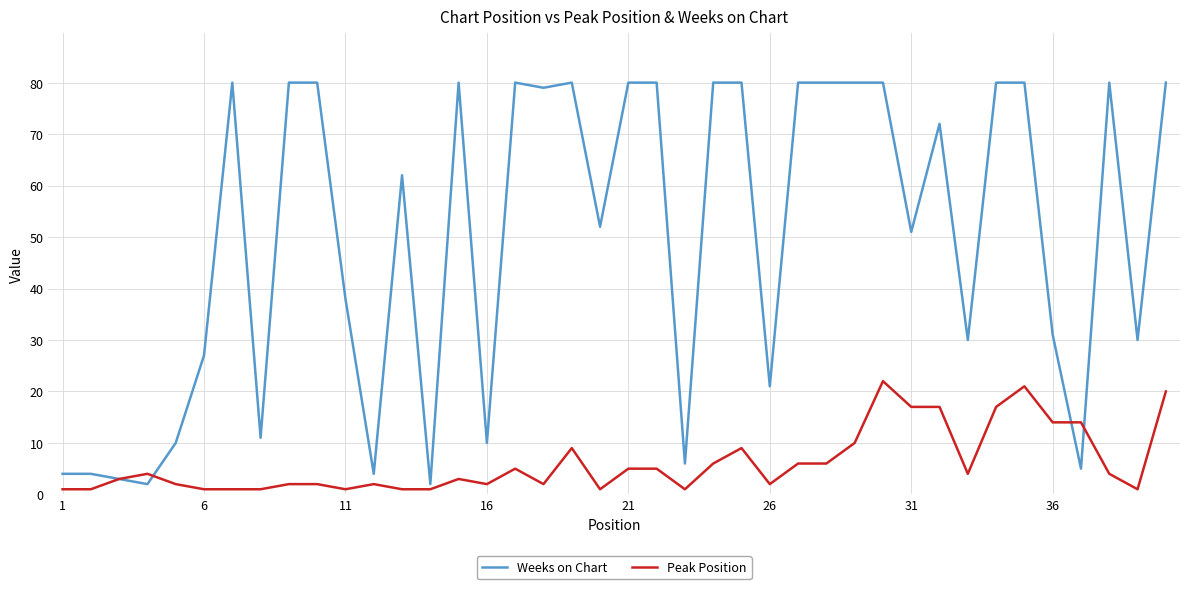

True or false: Weeks on Chart and Peak Position intersect in this chart.

True